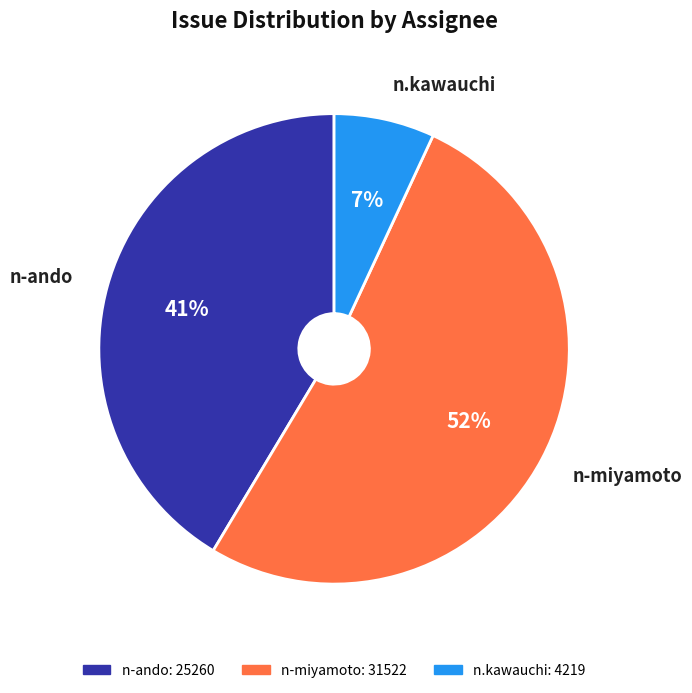

Is there any slice that represents more than half of the pie?

Yes